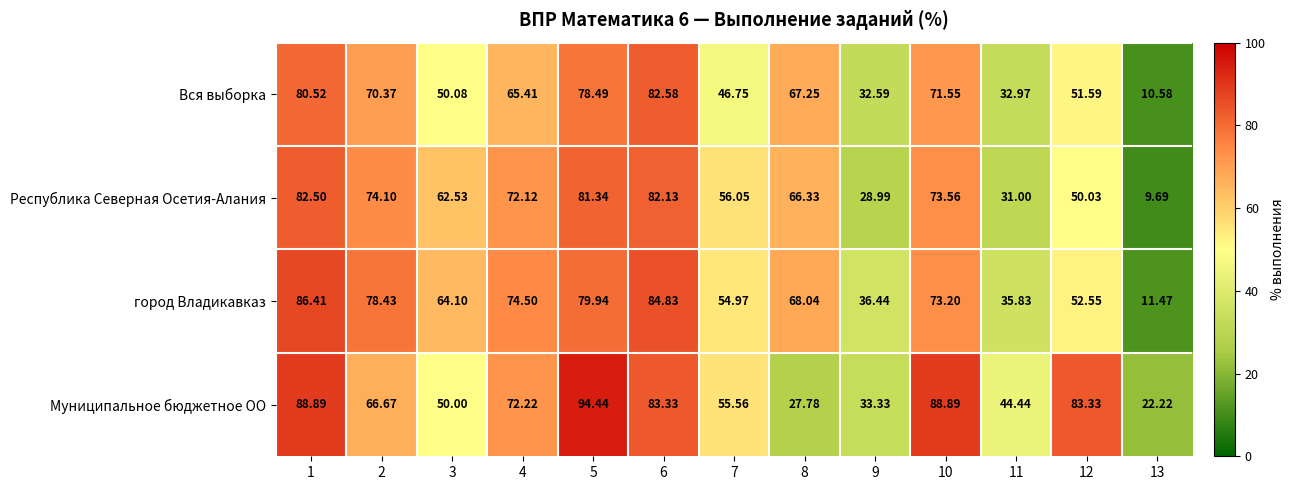

List the series in order of their peak value, highest first.

Муниципальное бюджетное ОО, город Владикавказ, Вся выборка, Республика Северная Осетия-Алания